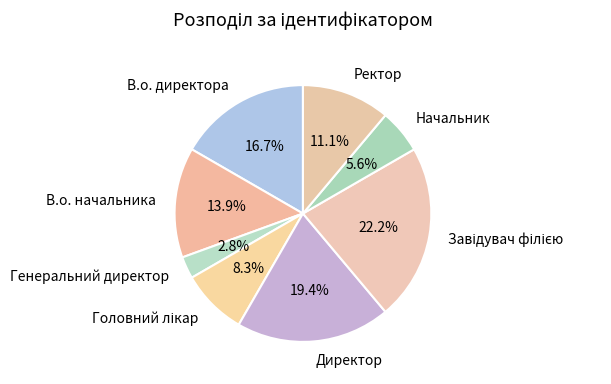

What is the ratio of the value at Директор to the value at Начальник?

3.5